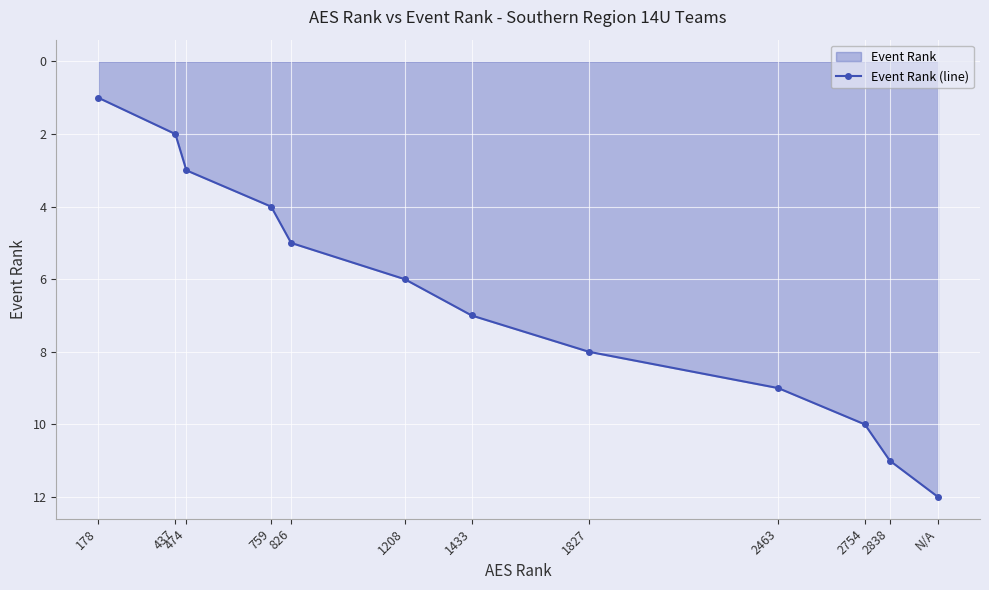

Reading left to right, what are all the values shown in this chart?

1	2	3	4	5	6	7	8	9	10	11	12